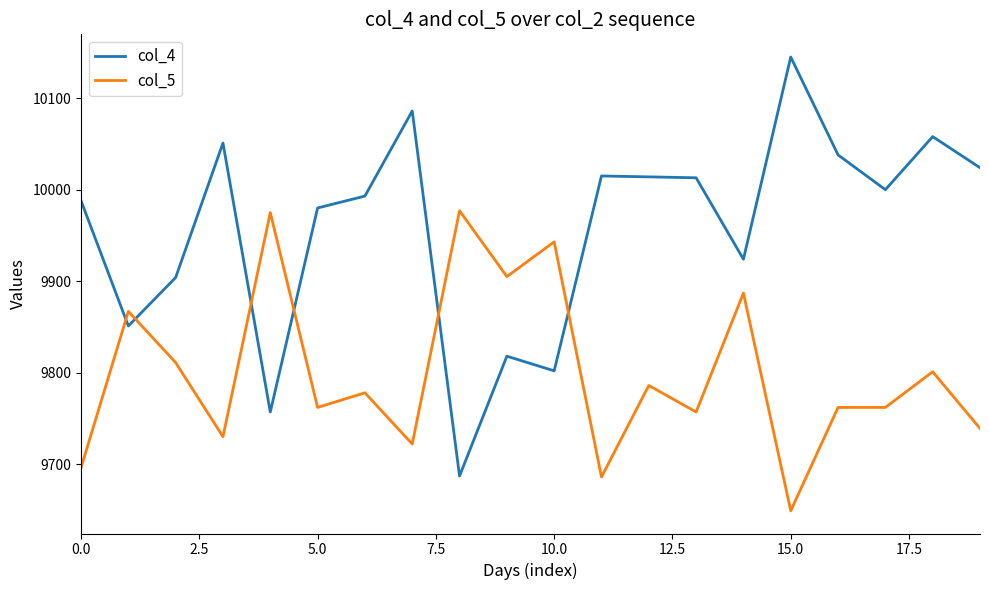

What is the average value of the col_5 series?

9800